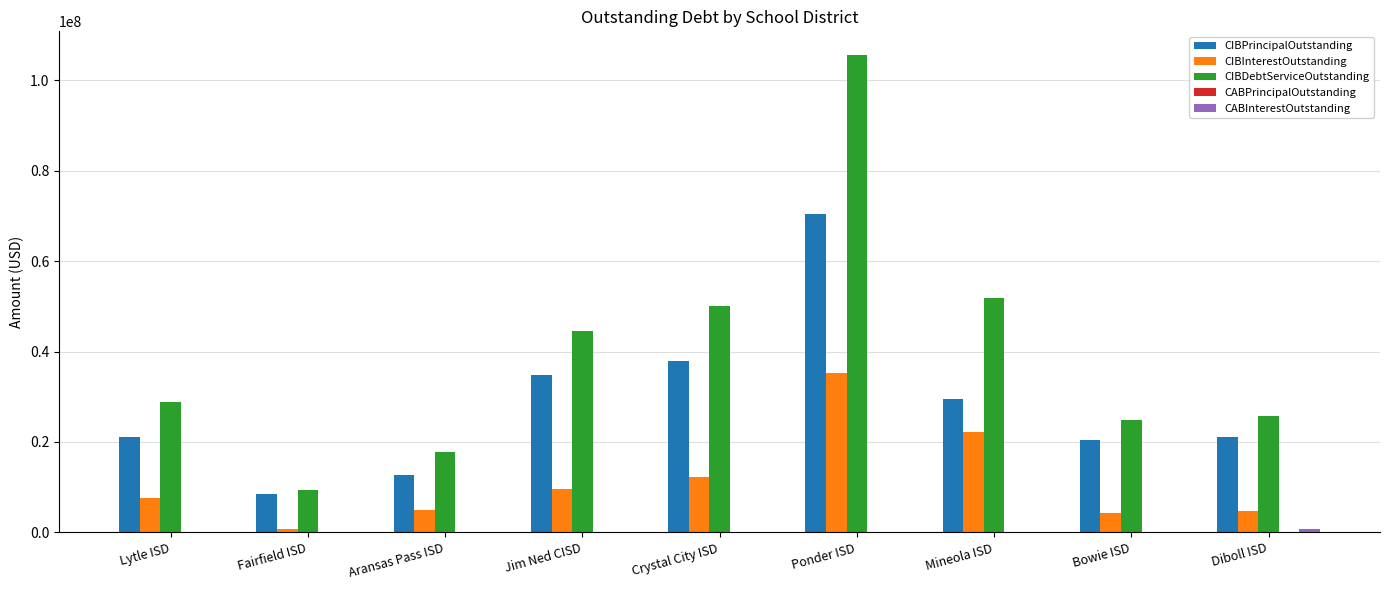

Which series has the largest total across all categories?

CIBDebtServiceOutstanding